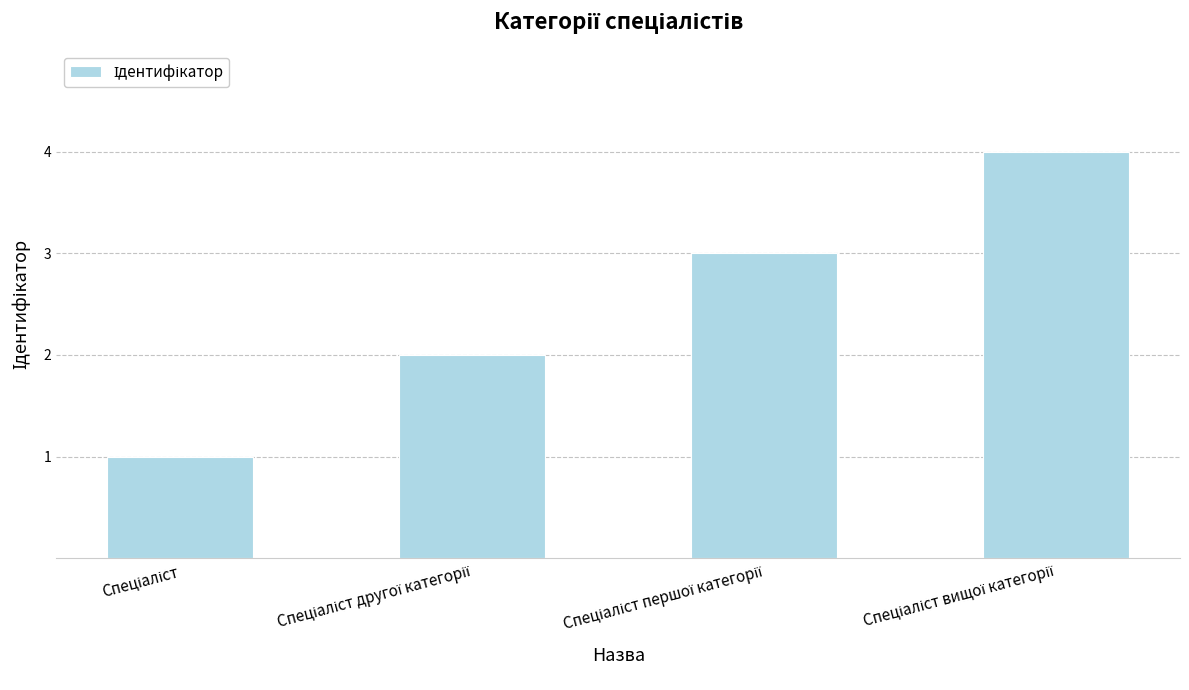

How many data points does each series have?

4